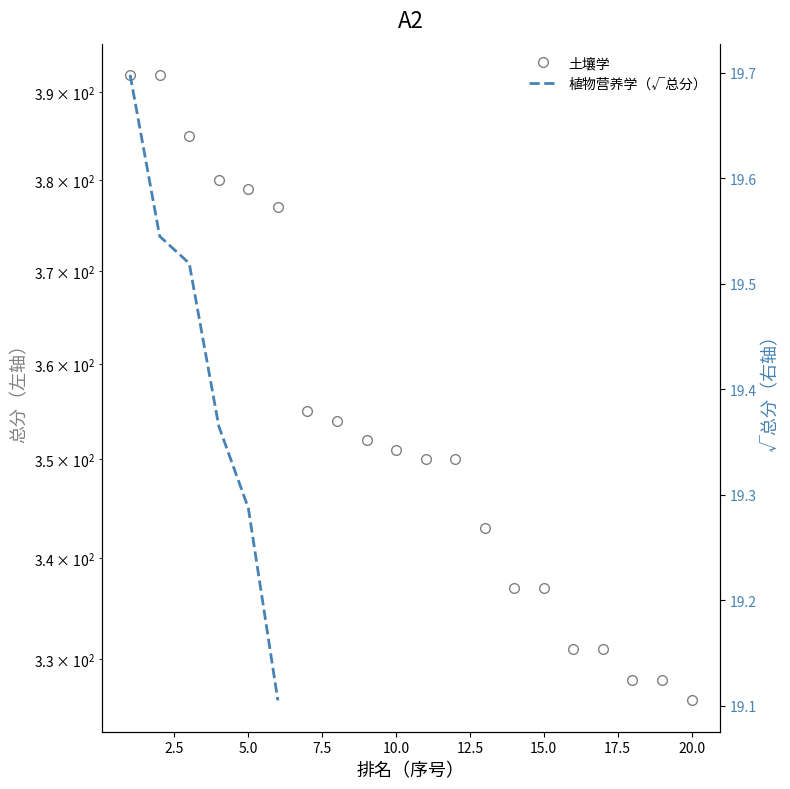

How many data points are less than 351?

10